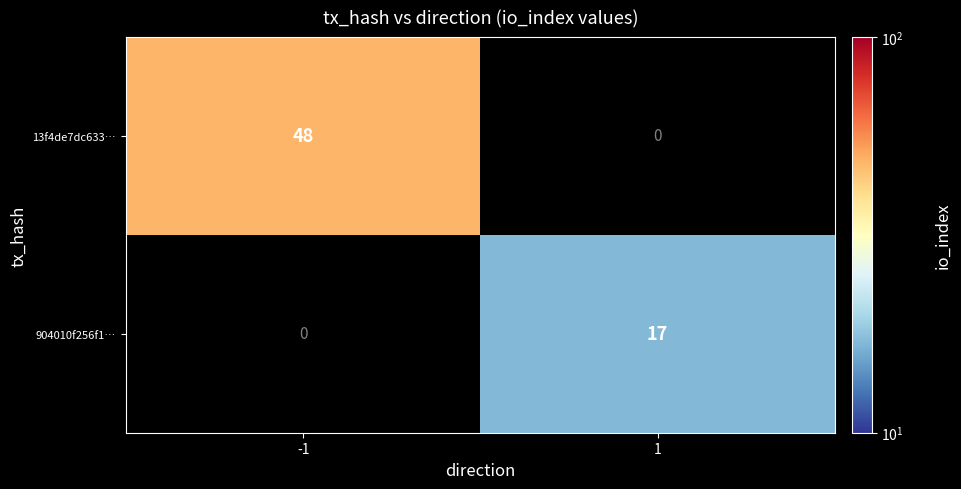

What is the sum of the 904010f256f1… values at 1 and -1?

17